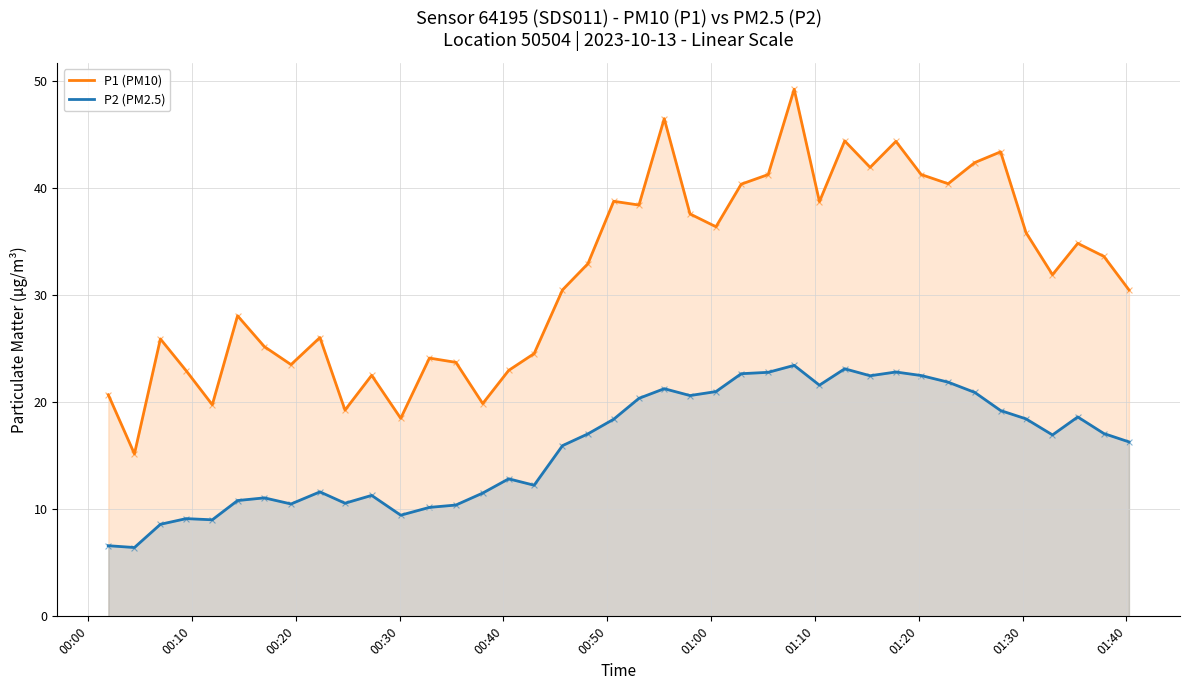

What are all the series names shown in the legend?

P1 (PM10), P2 (PM2.5)